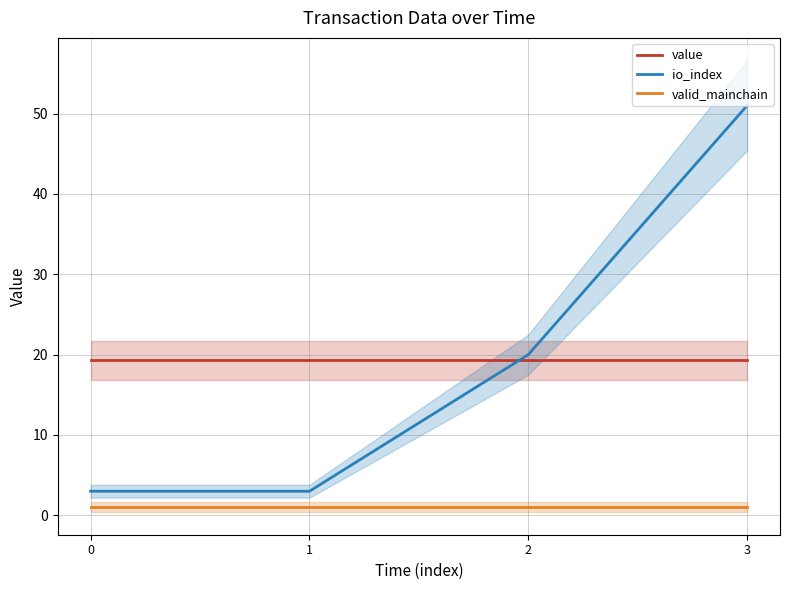

What is the minimum value for io_index?

3.0